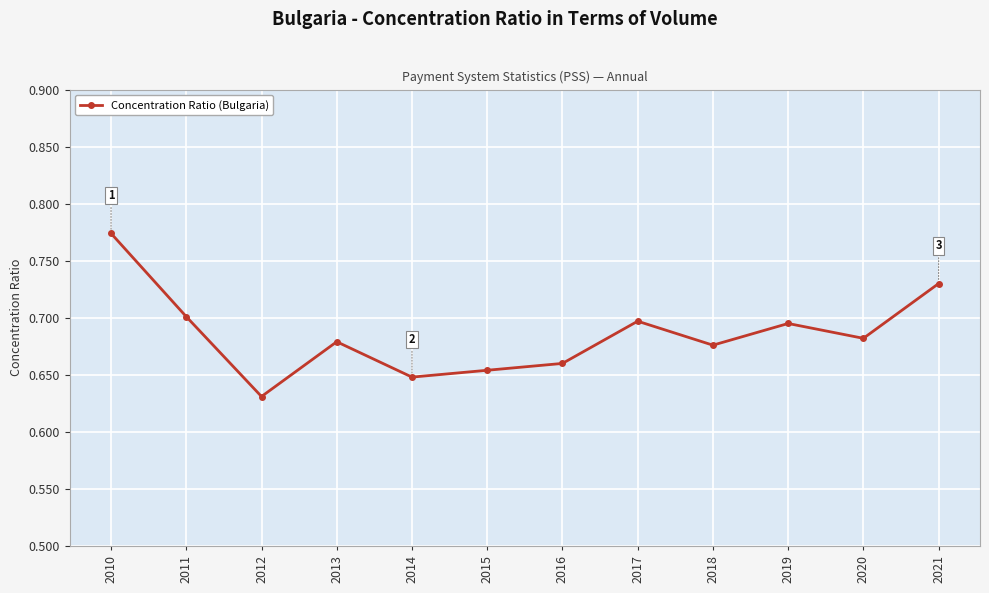

How many series are shown in this chart?

1